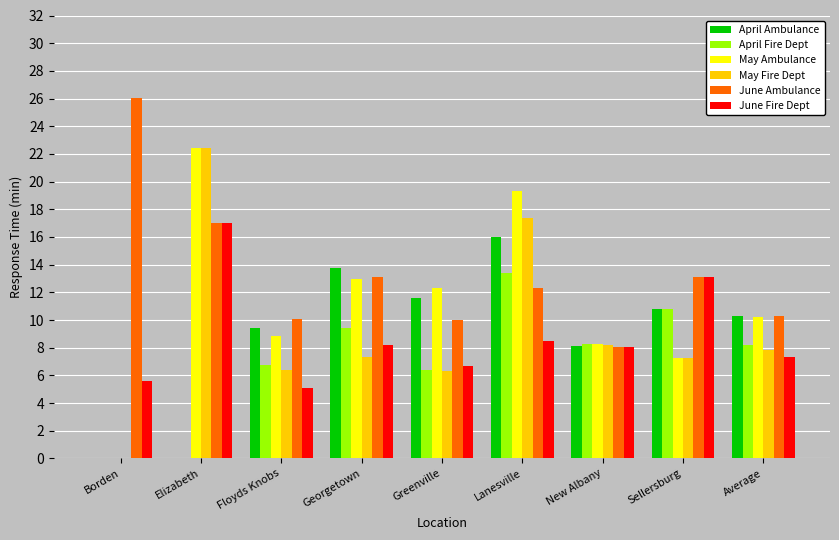

Is the value of April Fire Dept at Greenville greater than the value of June Ambulance at Sellersburg?

No